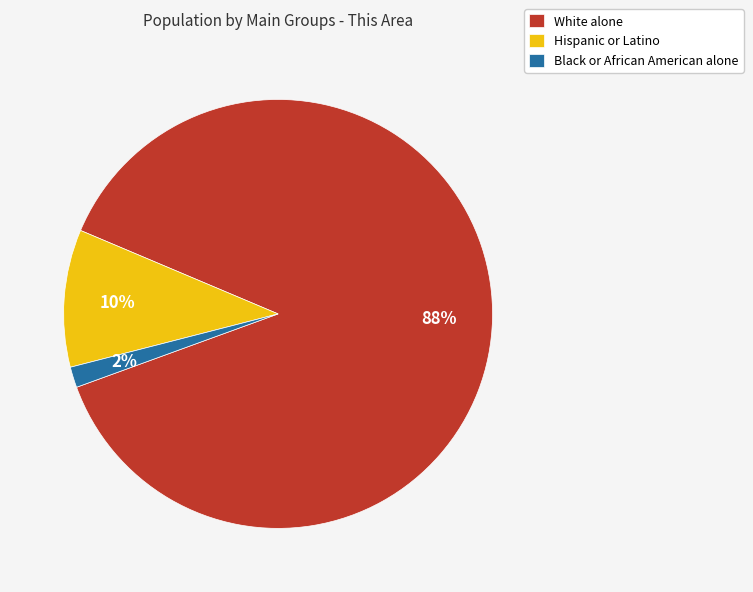

Which slice is the largest?

White alone